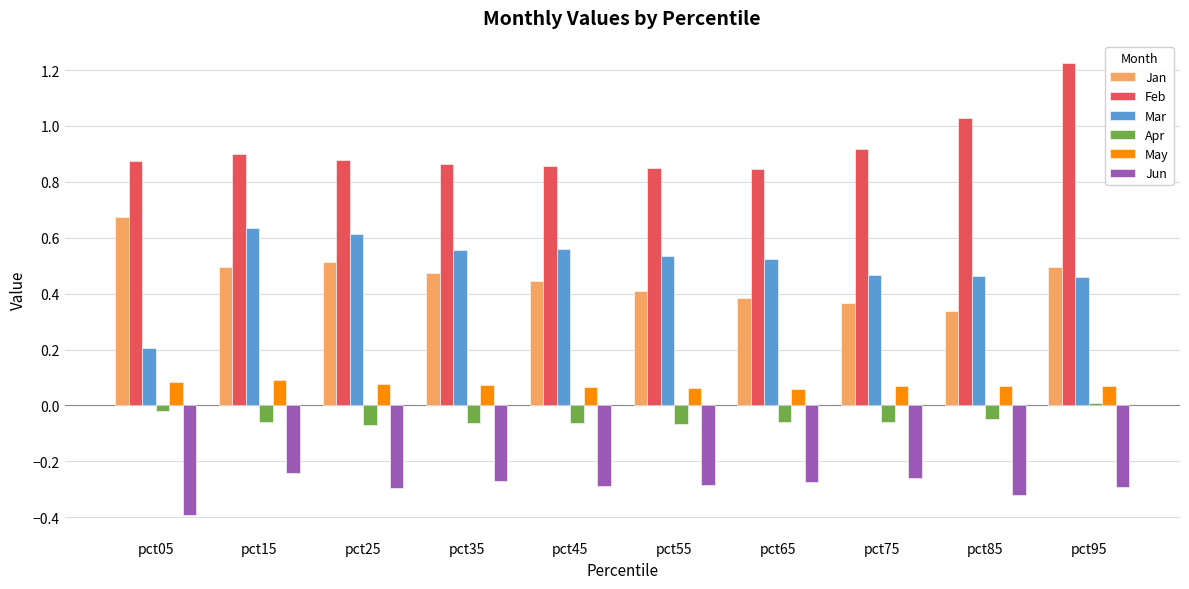

What are all the series names shown in the legend?

Jan, Feb, Mar, Apr, May, Jun